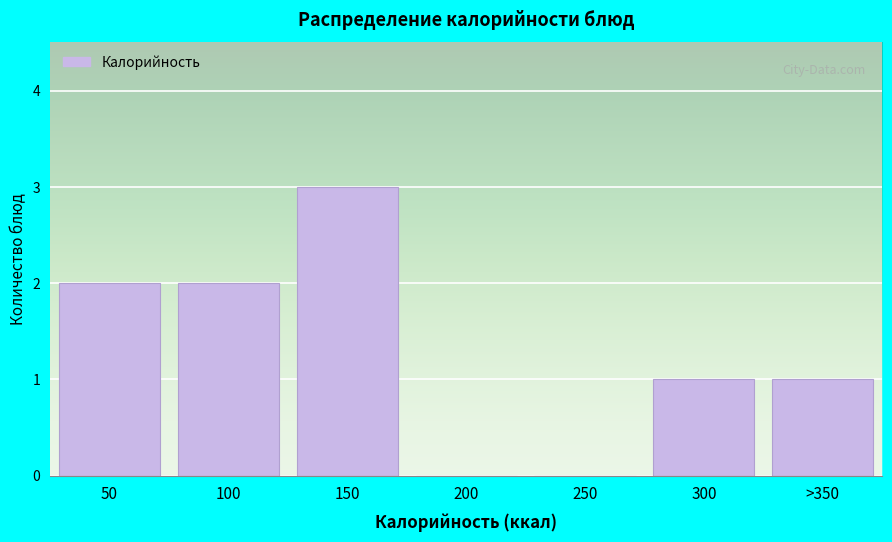

Reading left to right, list all the values displayed in this chart.

50=2	100=2	150=3	200=0	250=0	300=1	>350=1